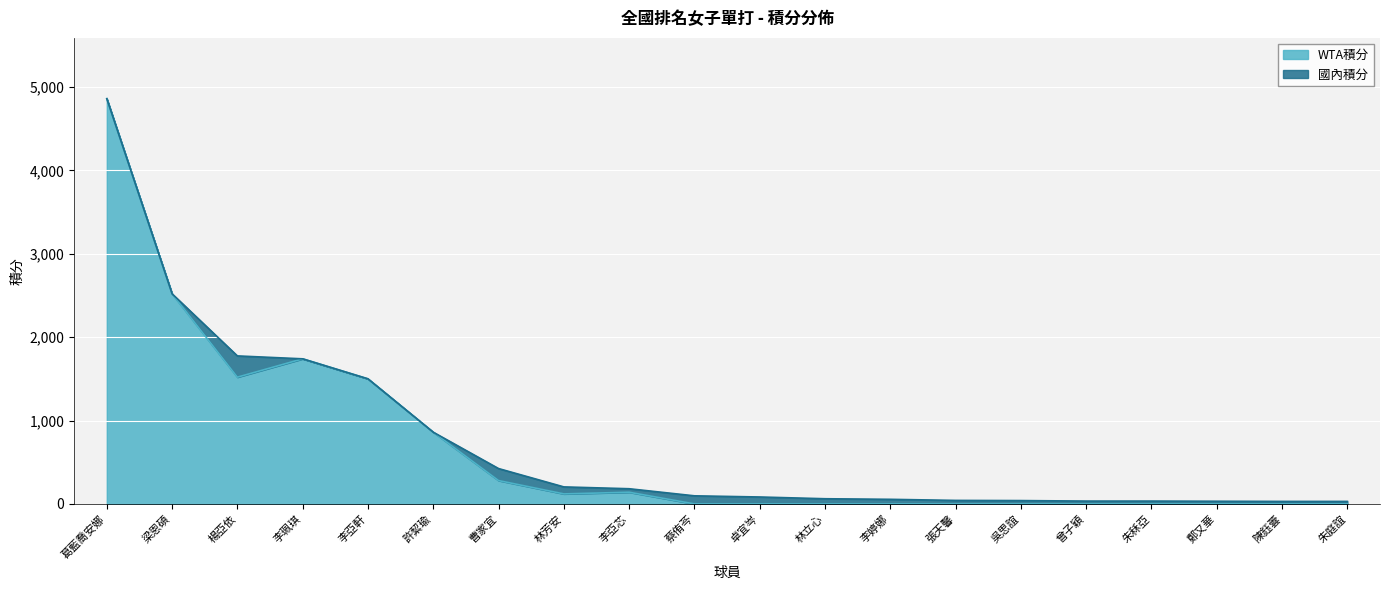

At which category does the data reach its first local peak?

李珮琪